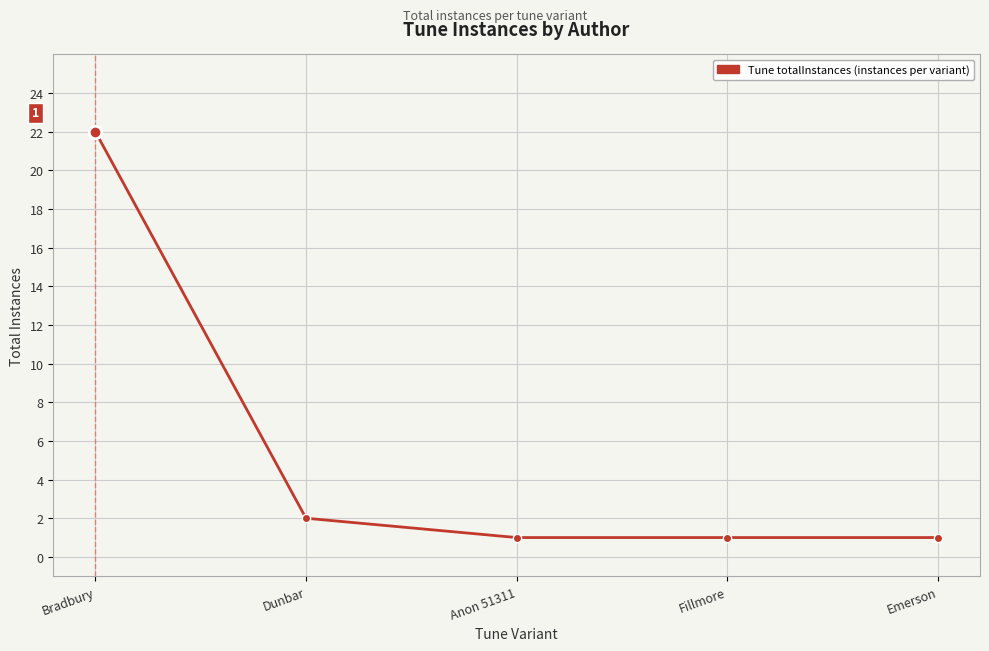

At which label is the value closest to 11?

Dunbar